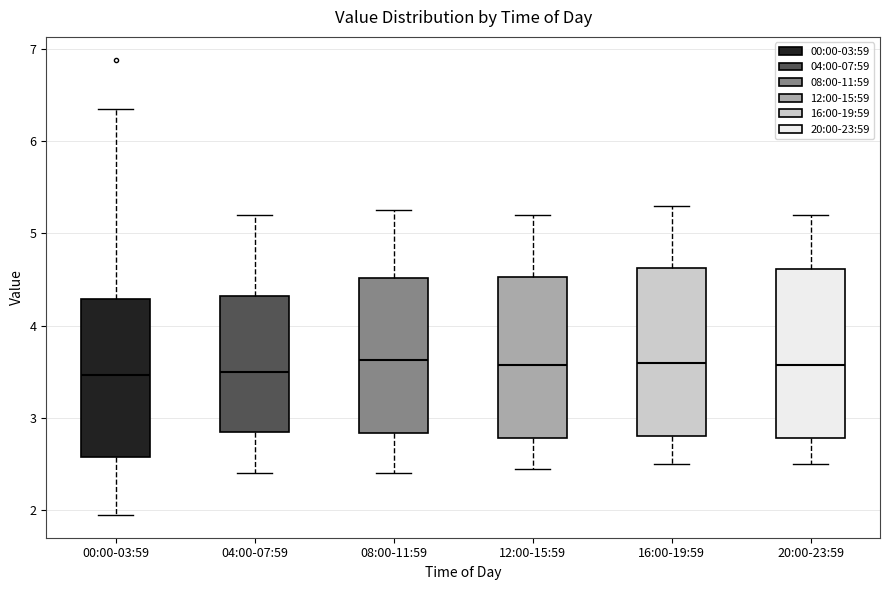

Reading left to right, read every box against the y-axis: the position of its median line, the range the box covers, and the ends of its whiskers. The values are not printed on the chart, so give them approximately, as read against the axis.

00:00-03:59: median 3.5, box 2.6 to 4.3, whiskers 2.0 to 6.4
04:00-07:59: median 3.5, box 2.9 to 4.3, whiskers 2.4 to 5.2
08:00-11:59: median 3.6, box 2.8 to 4.5, whiskers 2.4 to 5.3
12:00-15:59: median 3.6, box 2.8 to 4.5, whiskers 2.5 to 5.2
16:00-19:59: median 3.6, box 2.8 to 4.6, whiskers 2.5 to 5.3
20:00-23:59: median 3.6, box 2.8 to 4.6, whiskers 2.5 to 5.2